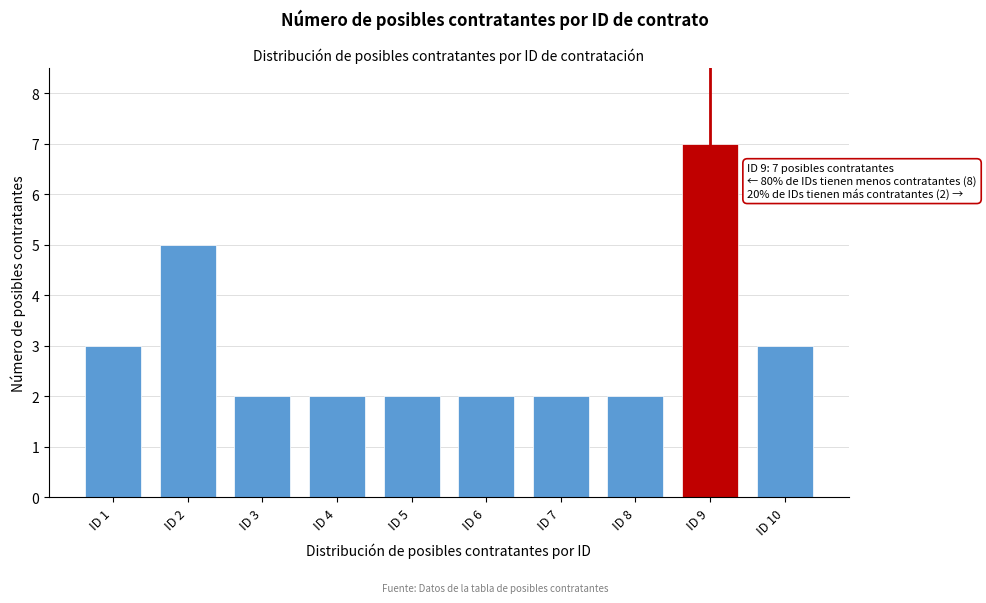

Reading right to left, what are all the values shown in this chart?

3	7	2	2	2	2	2	2	5	3